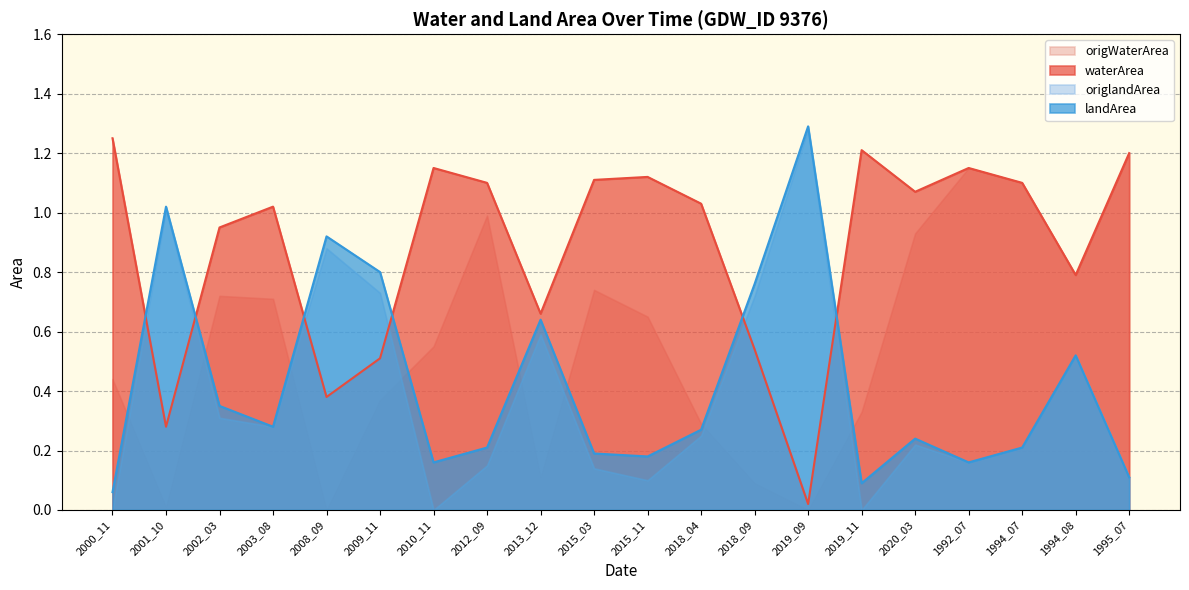

At which label is landArea closest to 0?

2000_11